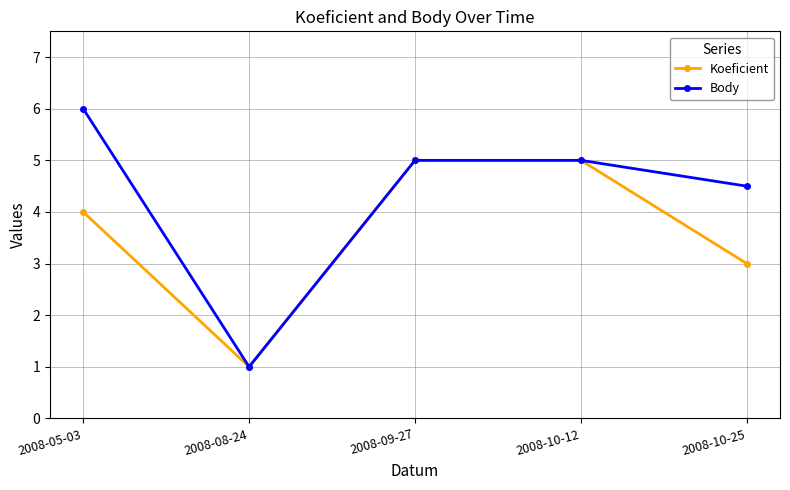

Which series has the largest total across all categories?

Body